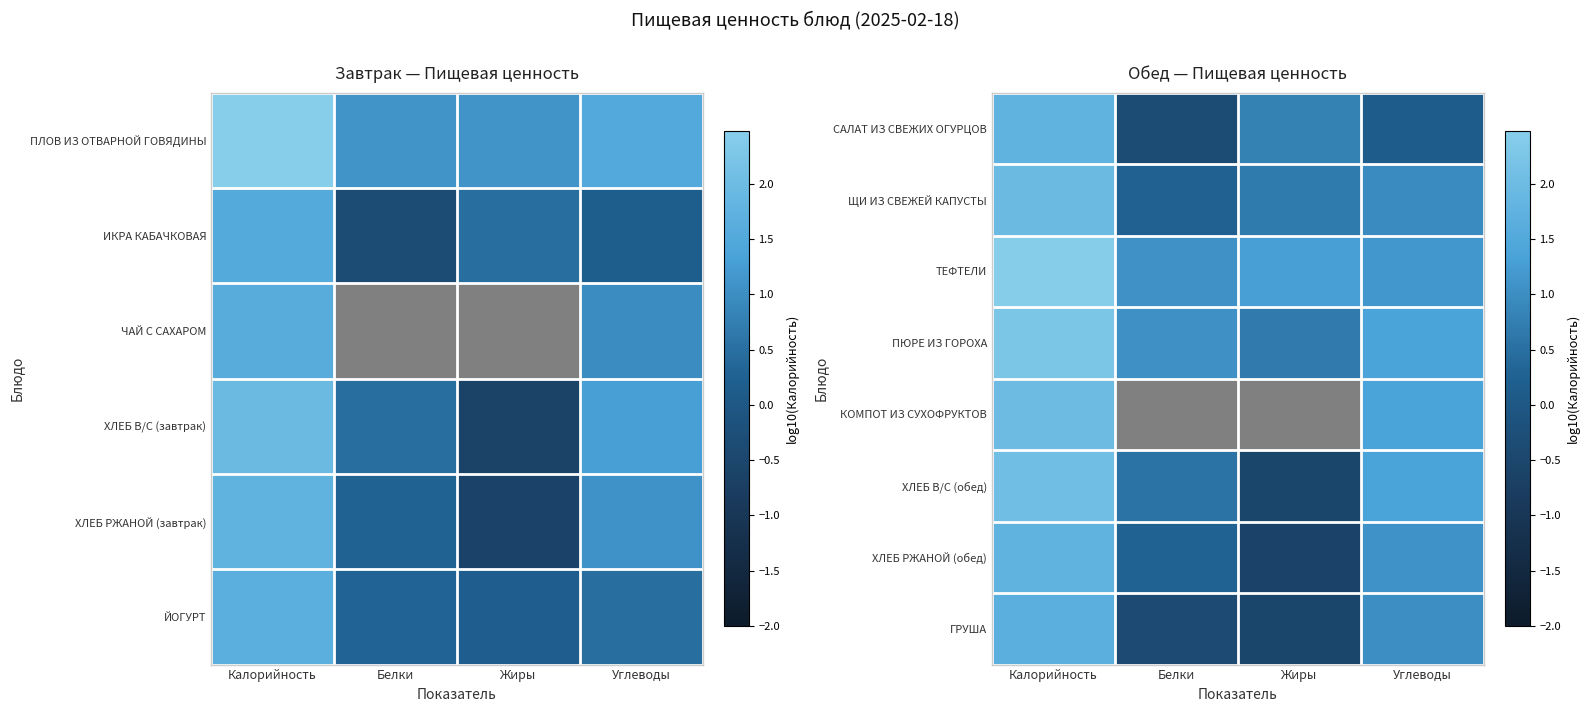

Which category has the highest value in the ХЛЕБ РЖАНОЙ (обед) series?

Калорийность